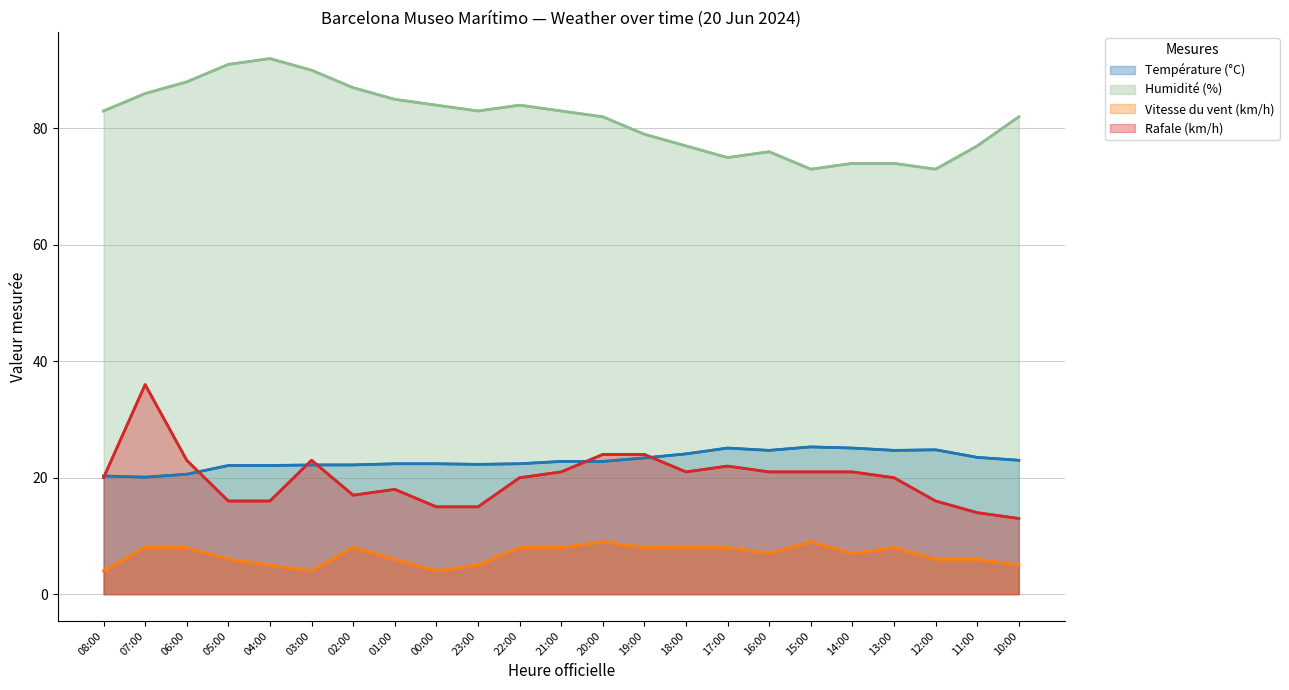

Which series has the widest spread of values?

Rafale (km/h)